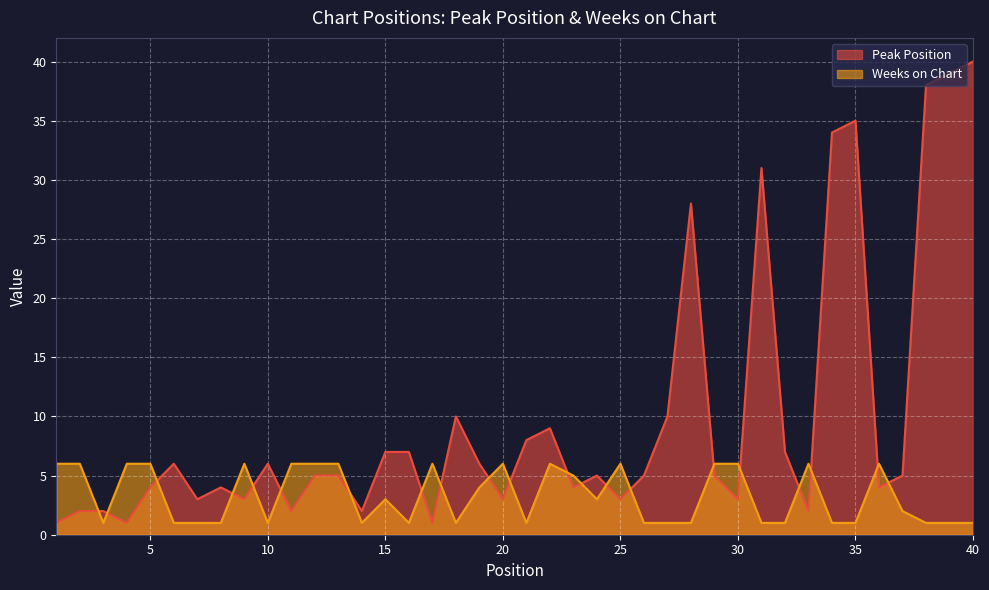

What is the value of the Peak Position point at the 40th from the left?

40